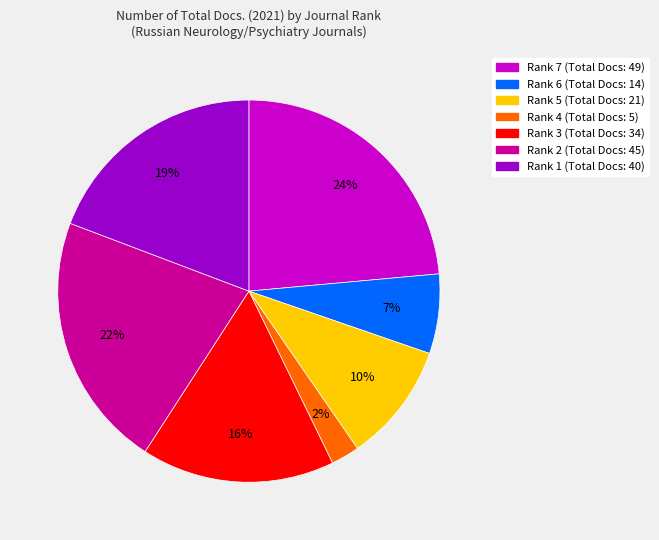

Which slice is the smallest?

Rank 4